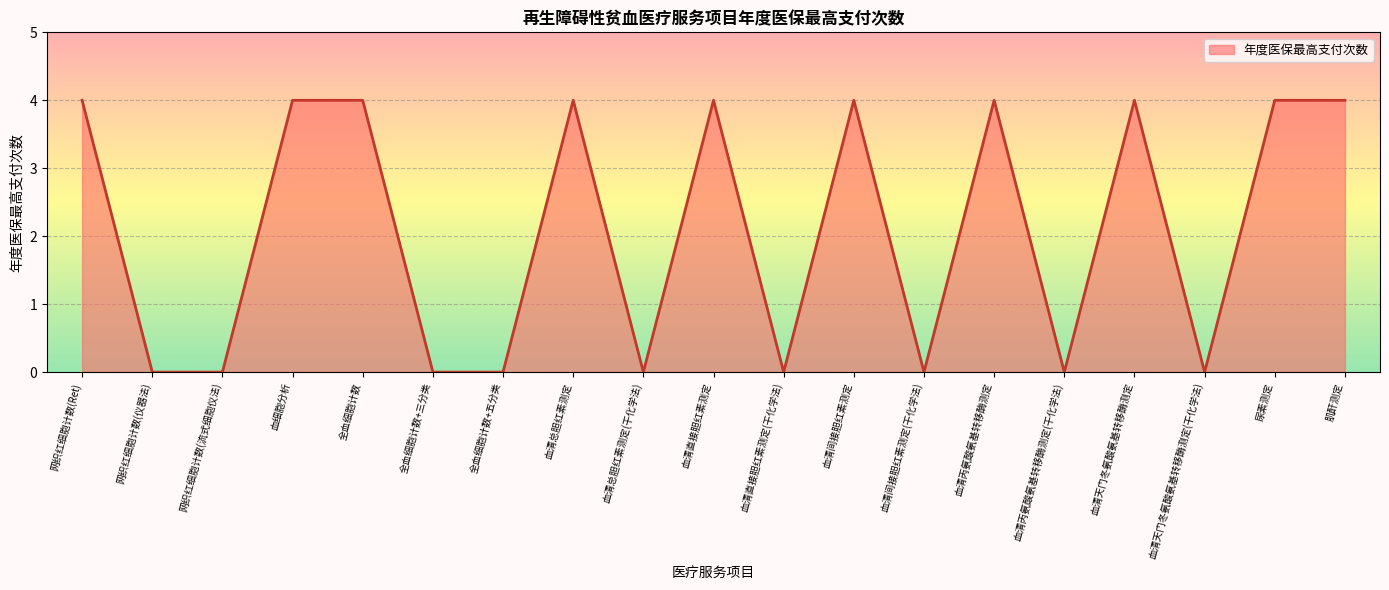

What is the difference between the maximum and second lowest values?

4